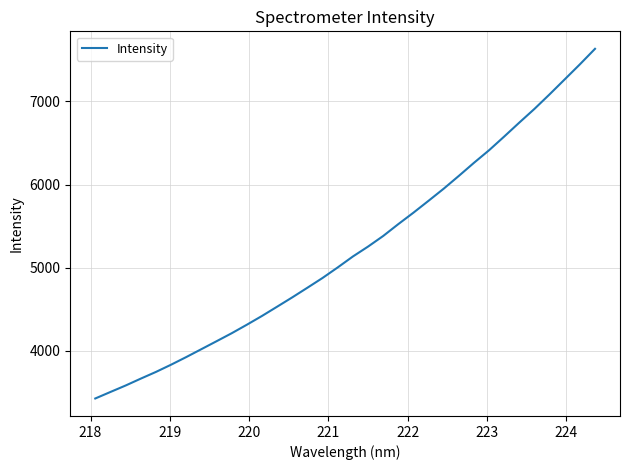

What is the smallest value displayed?

3427.1